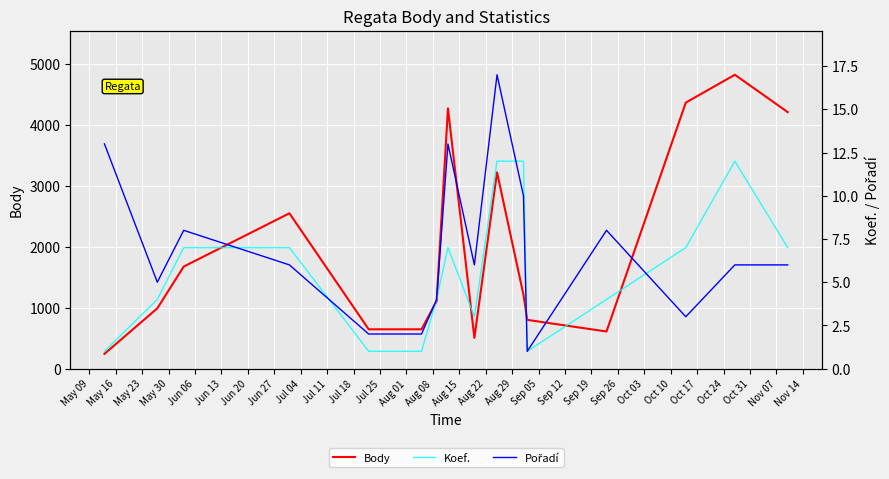

What is the minimum value for Body?

242